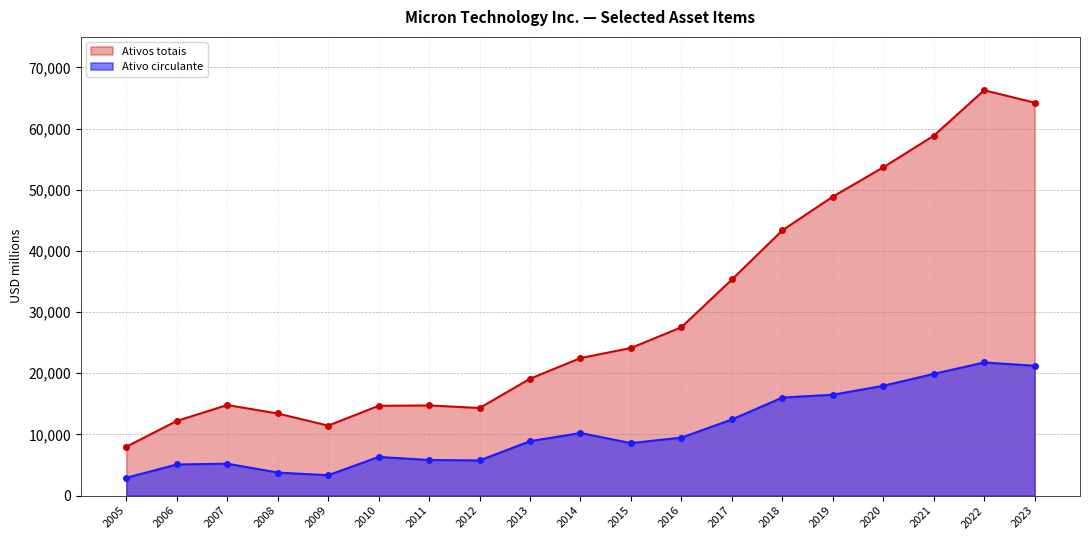

Reading left to right, extract all data points from this chart.

Ativo circulante: 2926	5101	5234	3779	3344	6333	5832	5758	8911	10245	8596	9495	12457	16039	16503	17965	19907	21781	21244
Ativos totais: 8006	12221	14818	13430	11455	14693	14752	14328	19118	22498	24143	27540	35336	43376	48887	53678	58849	66283	64254